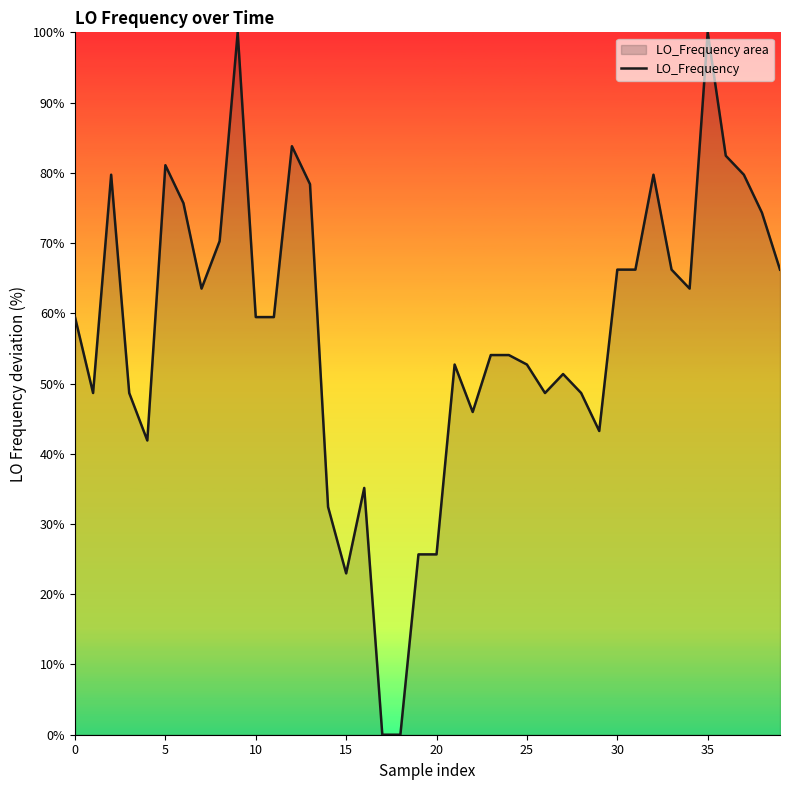

What is the difference between the maximum and minimum values?

100.0